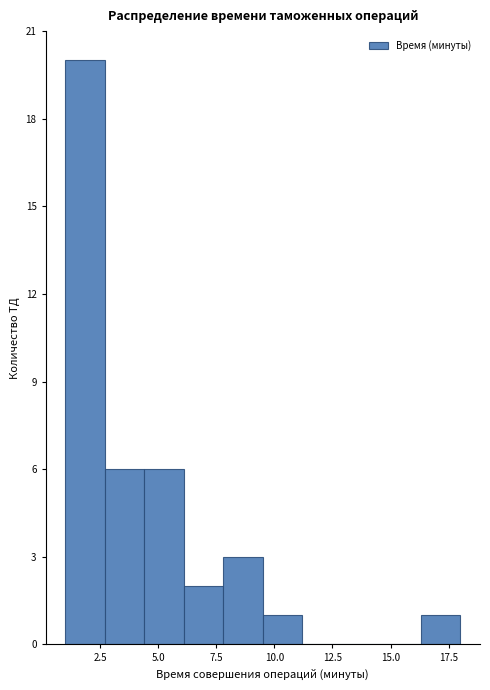

Read against the x-axis, roughly where is the centre of the tallest bar?

2.0